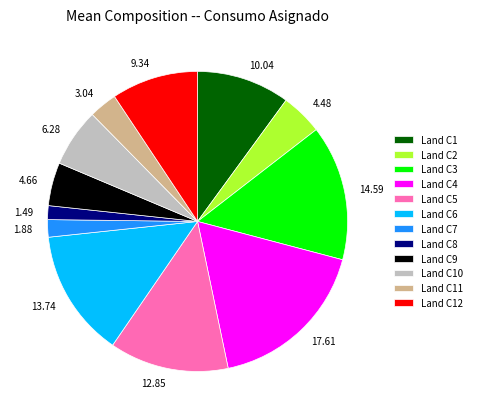

Is there any slice that represents more than half of the pie?

No